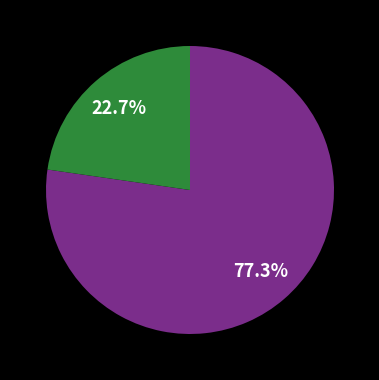

Is there a majority slice in this chart?

Yes